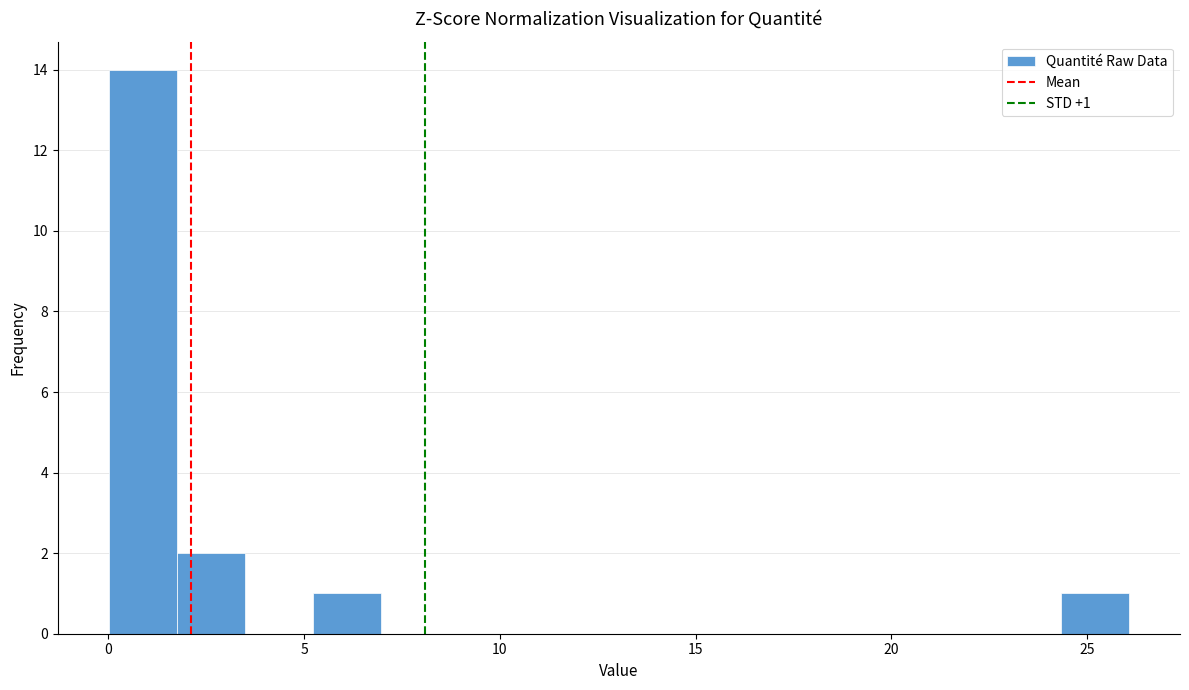

Around what value on the x-axis is the tallest bar? Give the approximate position of its centre, as read against the axis.

1.0